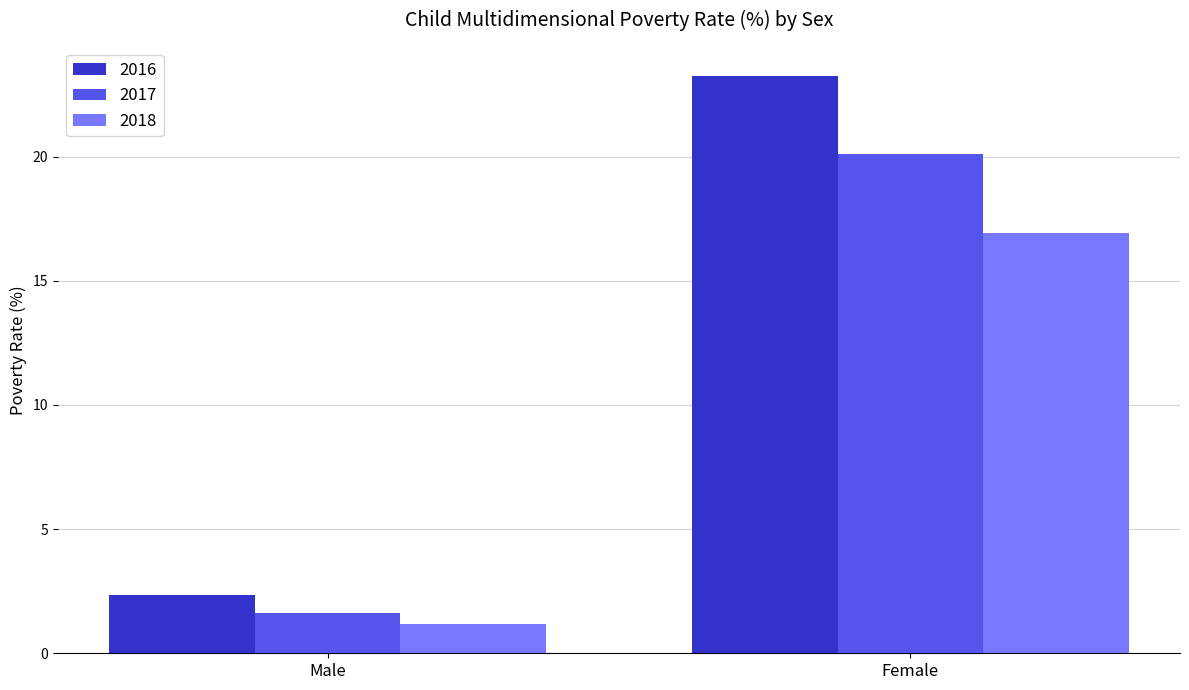

Rank the series by their maximum value, from highest to lowest.

2016, 2017, 2018